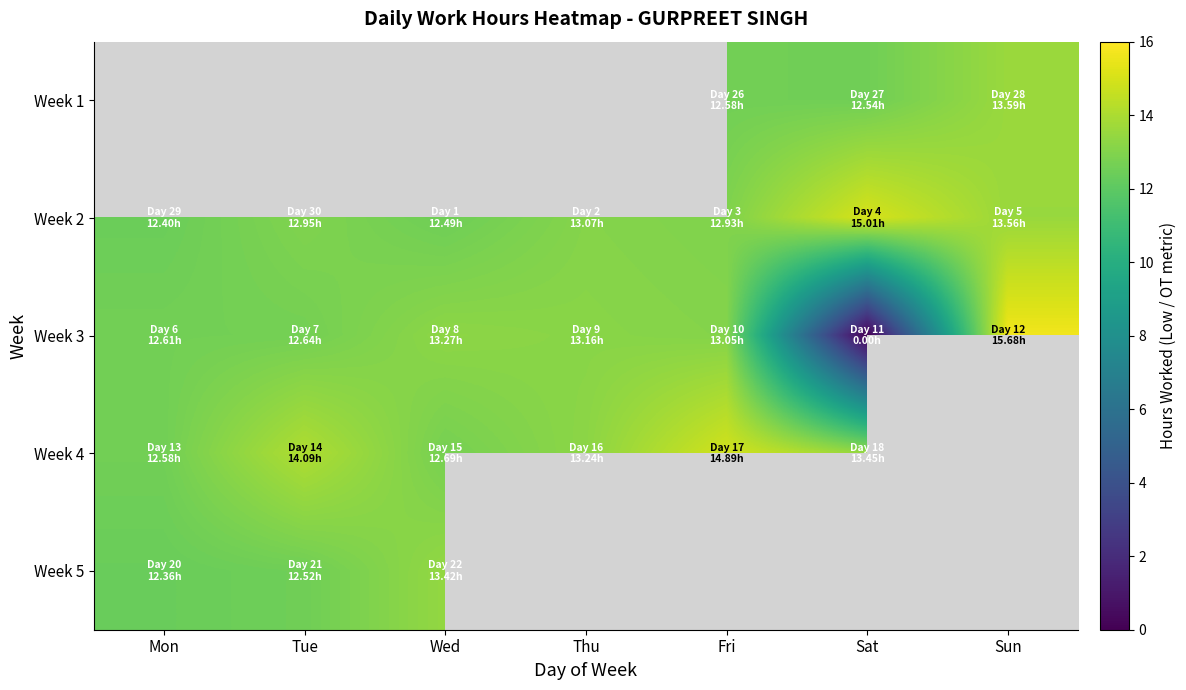

Which series has the largest range (max minus min)?

Week 3